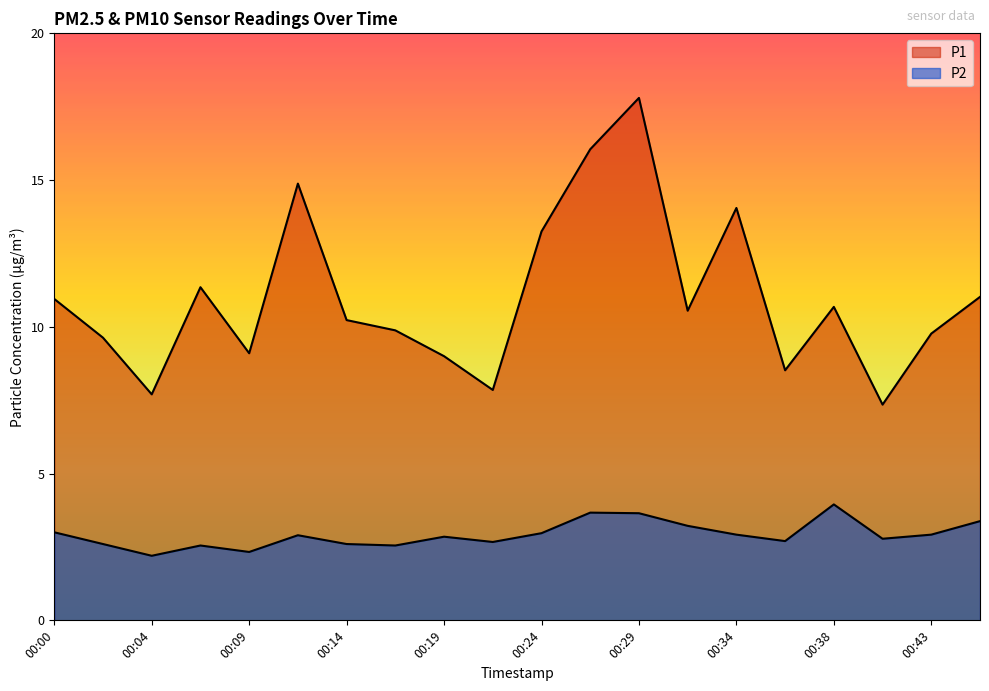

What is the value of the P1 point at the 1st from the left?

10.9